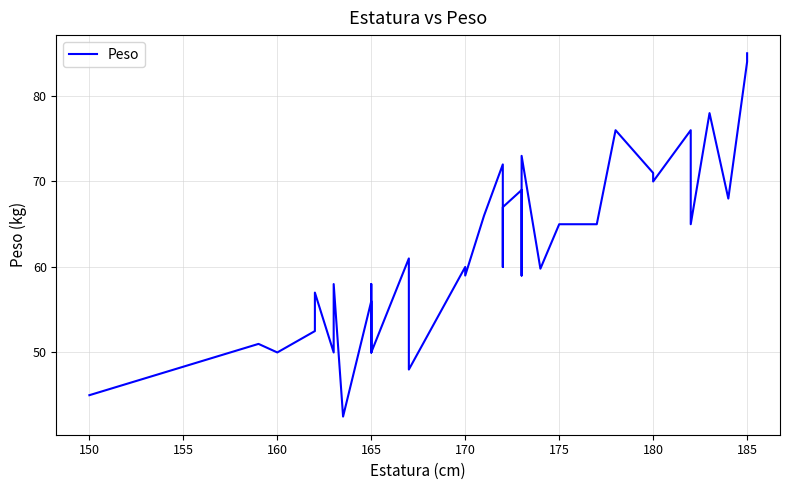

How many values are below 60?

18